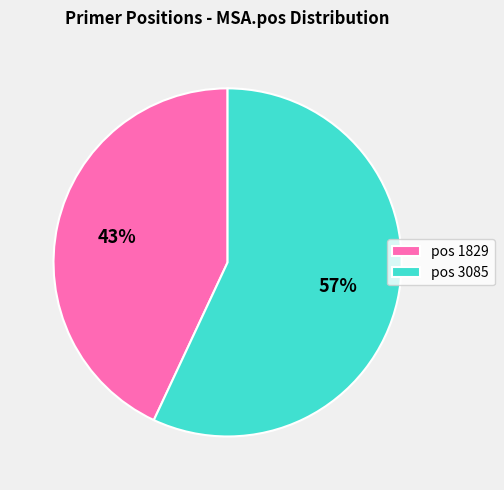

How many slices are in this pie chart?

2